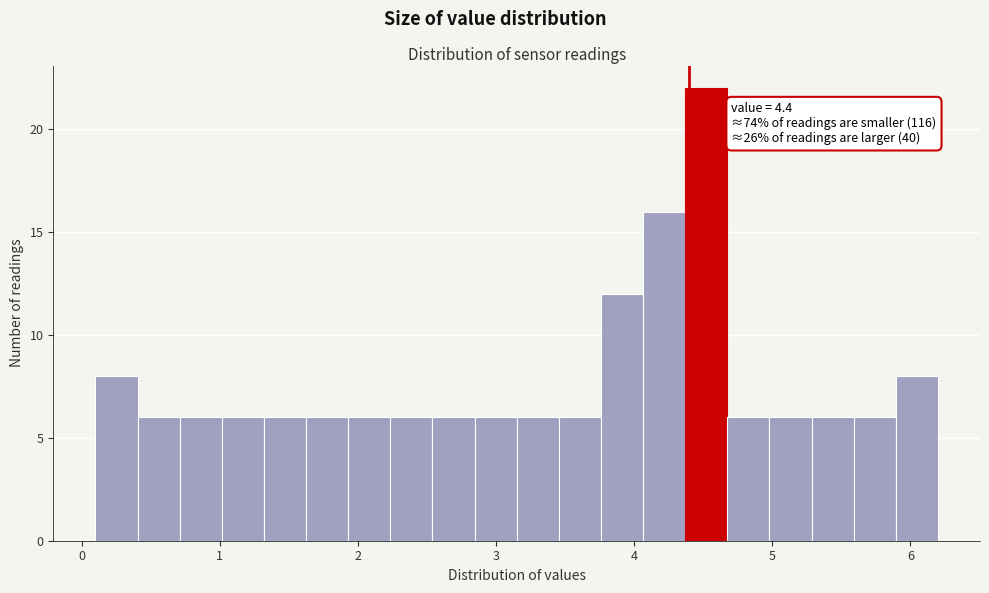

Read against the x-axis, roughly where is the centre of the tallest bar?

4.5